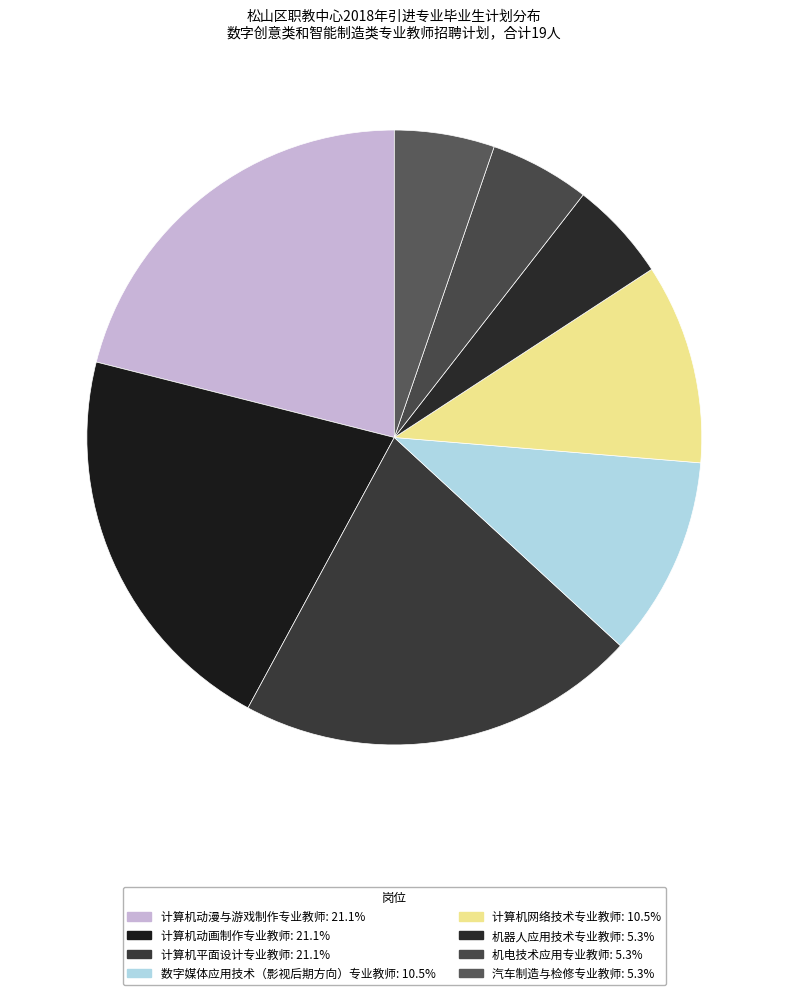

Does 机电技术应用专业教师 account for over 50% of the chart?

No